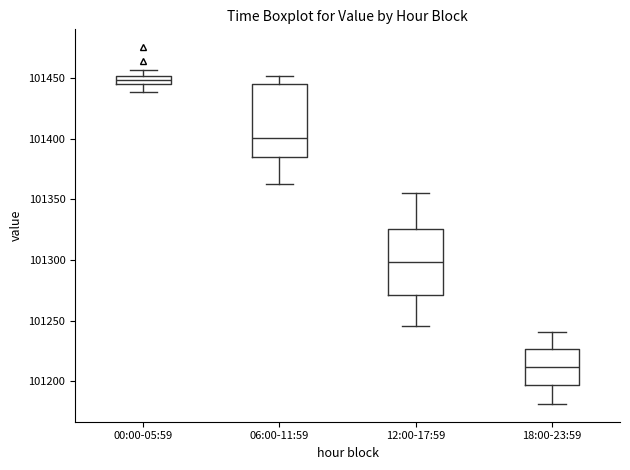

Which box's median line is the lowest?

18:00-23:59